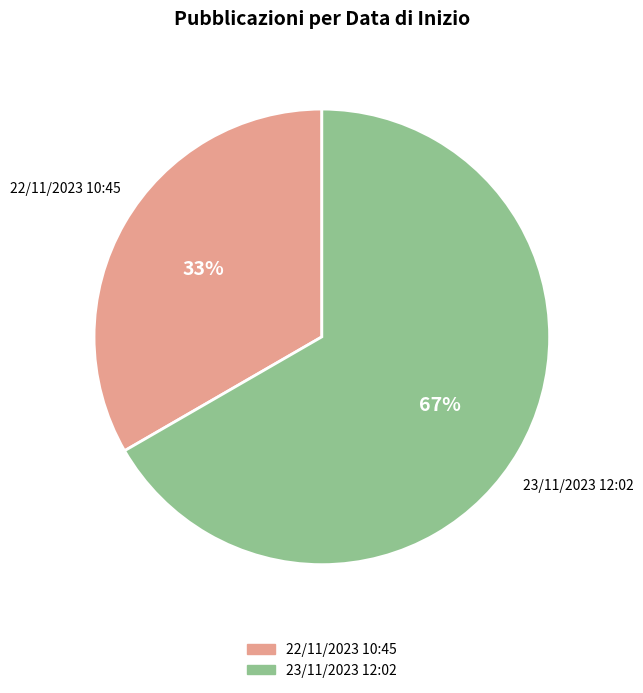

Rank the categories by value from highest to lowest.

23/11/2023 12:02, 22/11/2023 10:45